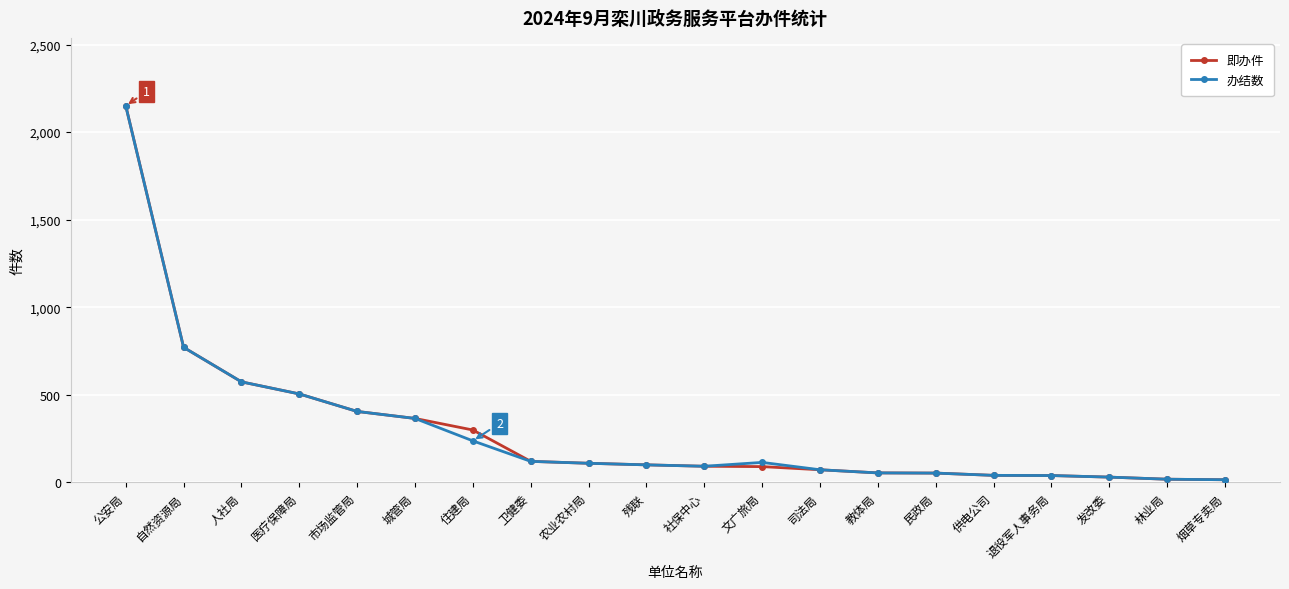

Which series has the widest spread of values?

即办件